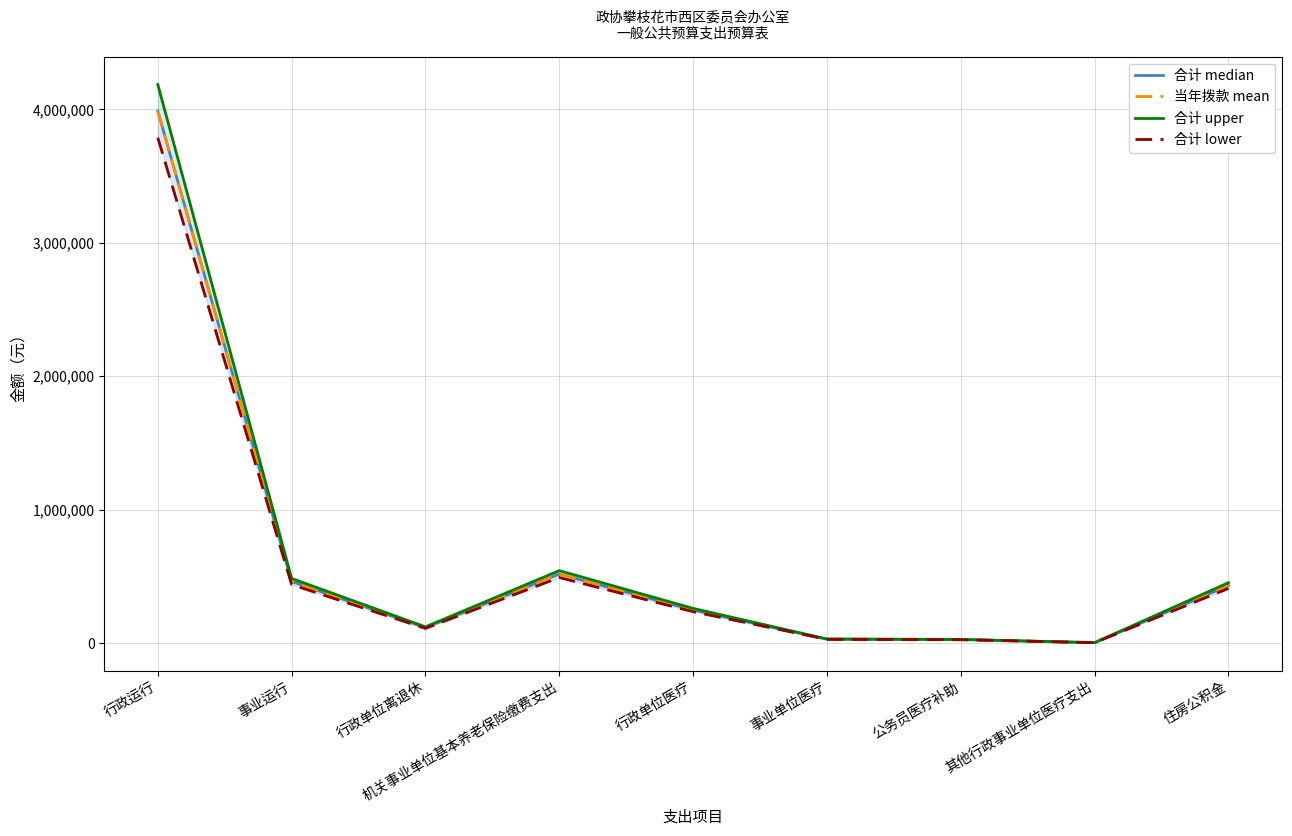

What is the average value of the 合计 median series?

646506.1